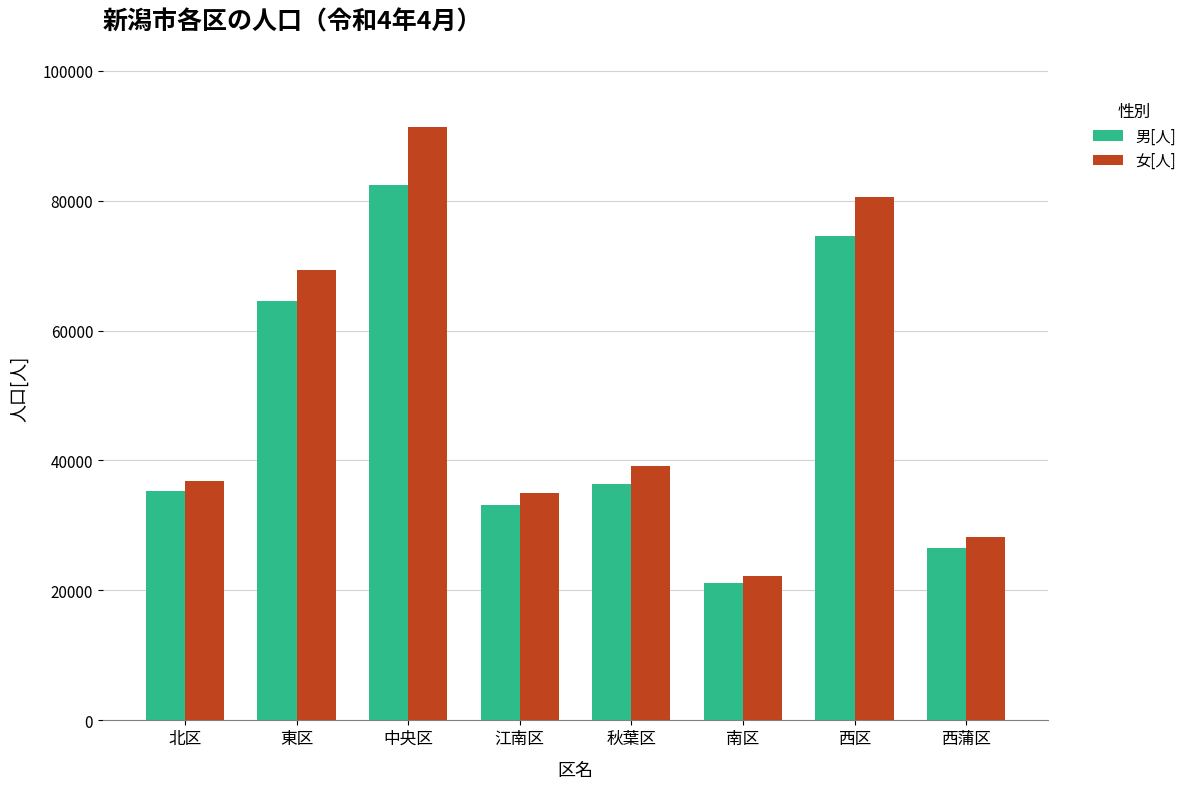

At which label is 女[人] closest to 56780?

東区